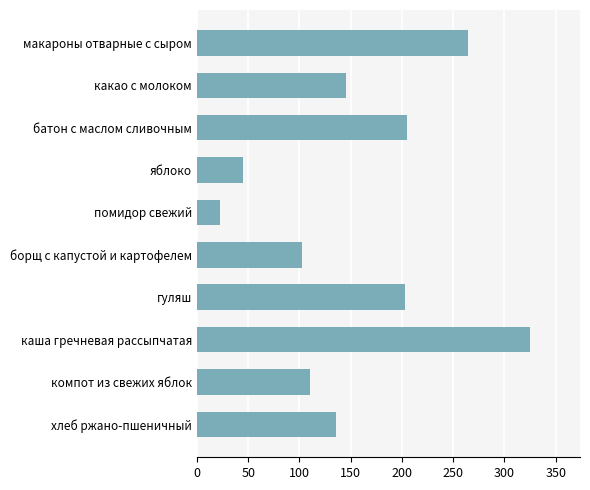

Which category has the lowest value across all series?

помидор свежий